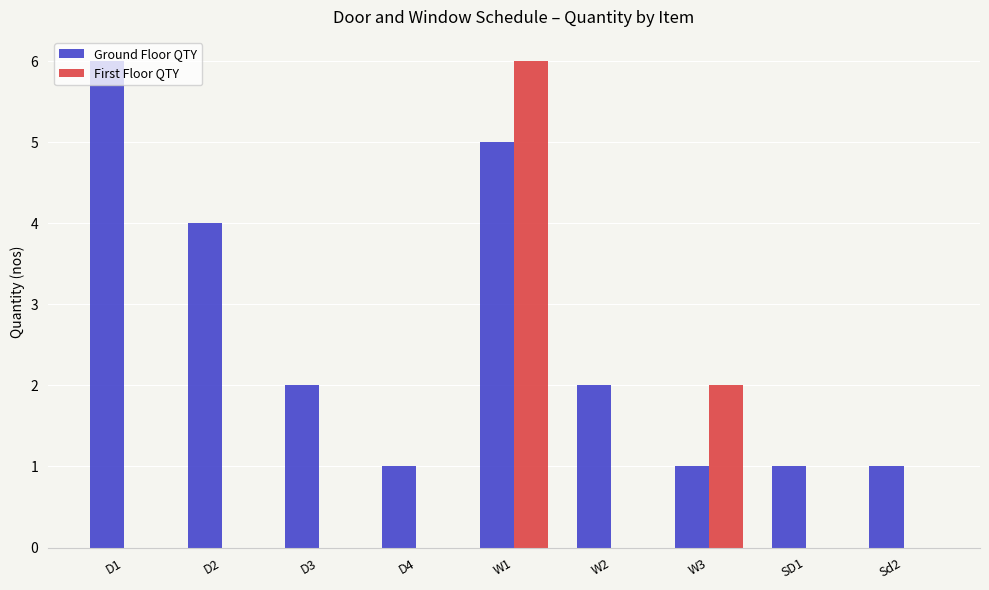

Count the number of data series in this chart.

2